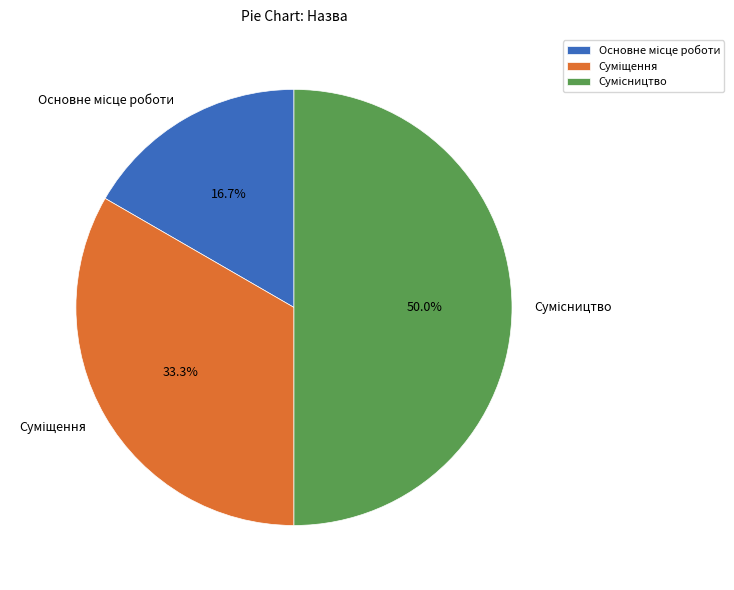

What is the smallest slice in the pie chart?

Основне місце роботи